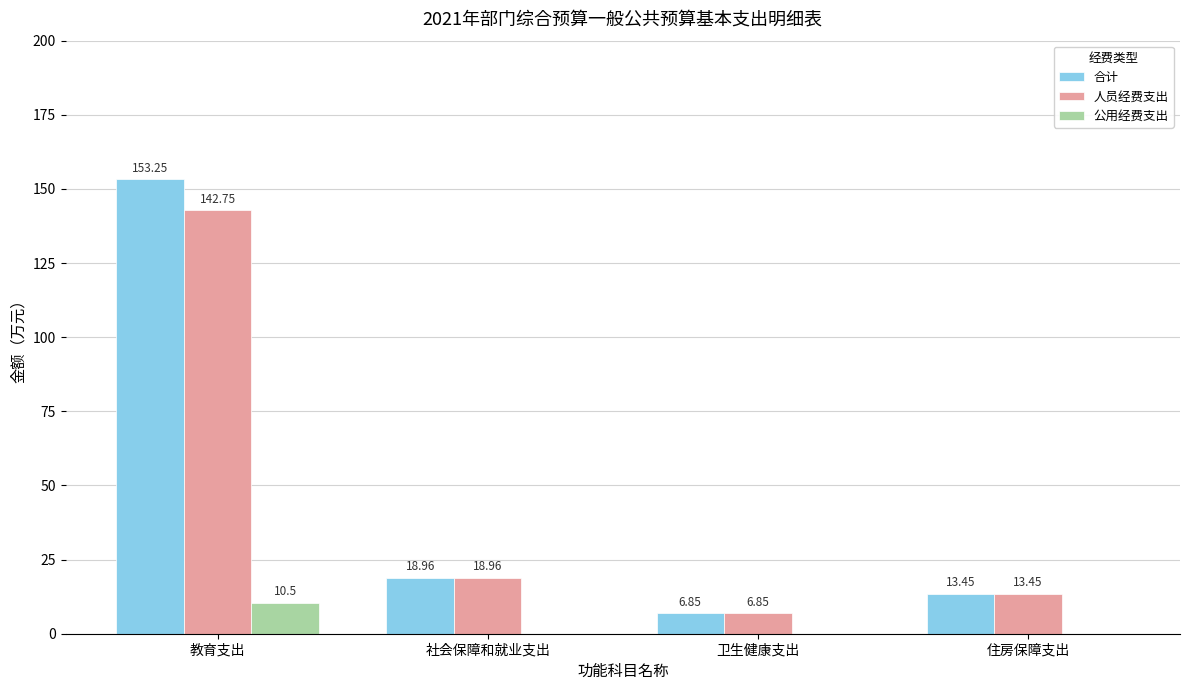

At which label does 合计 reach its peak?

教育支出